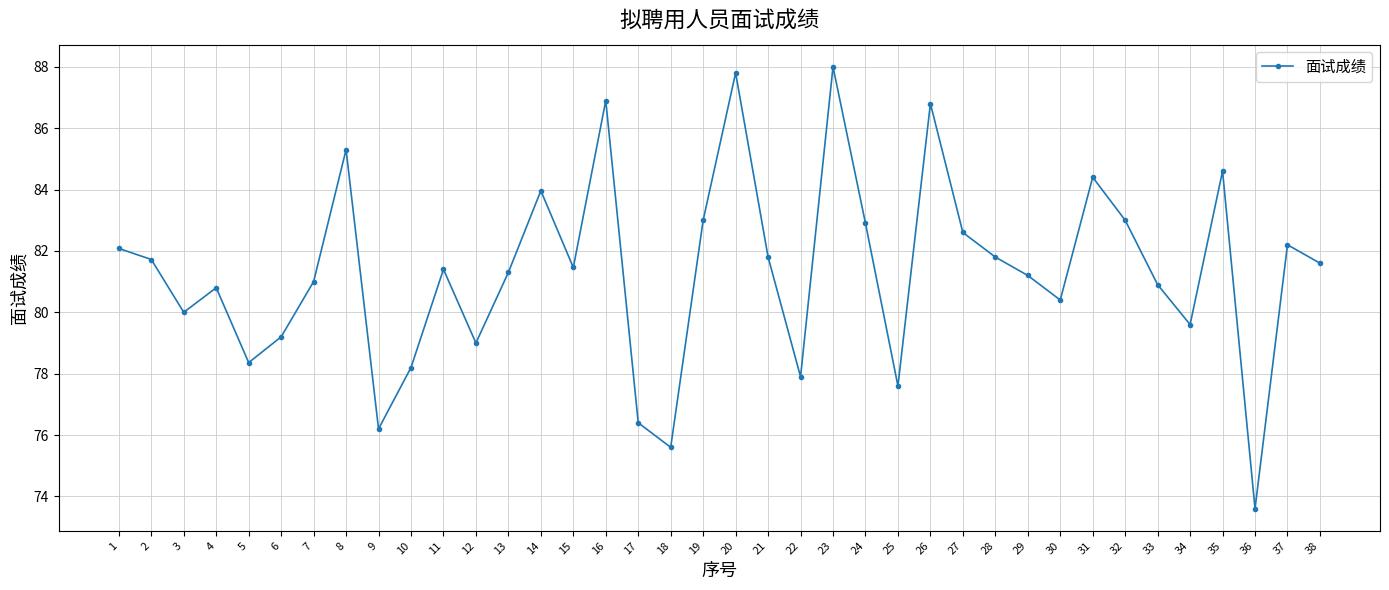

Does the chart display data point markers on the line(s)?

Yes